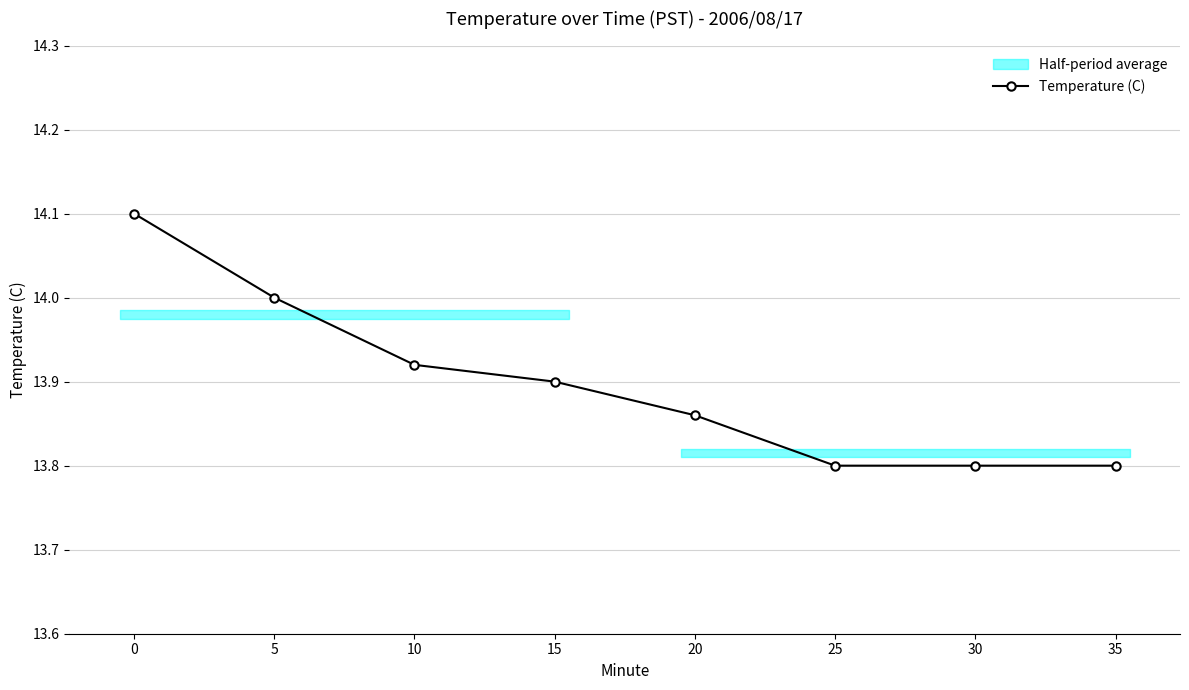

How many data points does each series have?

8